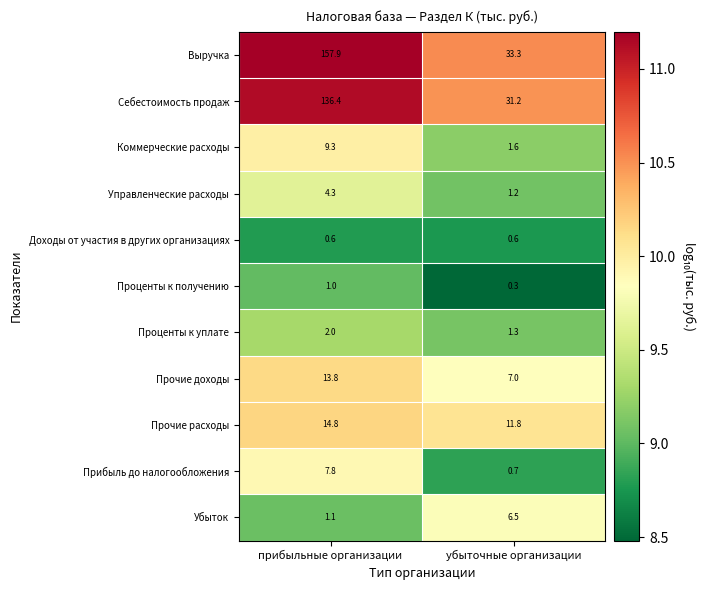

What is the total value across all series at прибыльные организации?

349.0